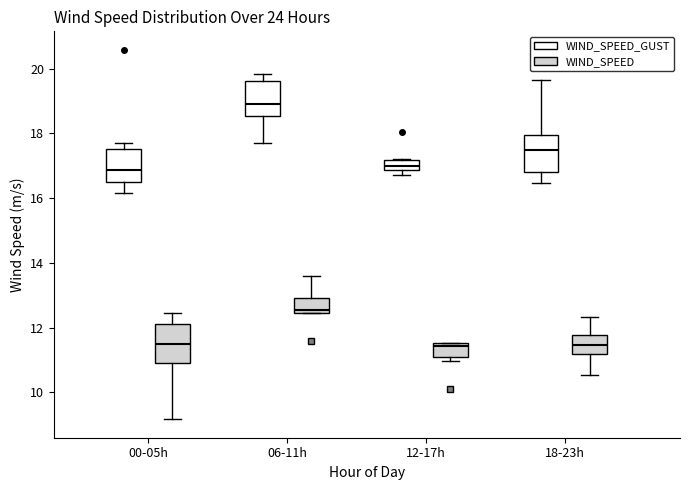

Where is the lower edge of the box for 06-11h (WIND_SPEED_GUST) on the y-axis? The values are not printed on the chart, so give them approximately, as read against the axis.

18.6